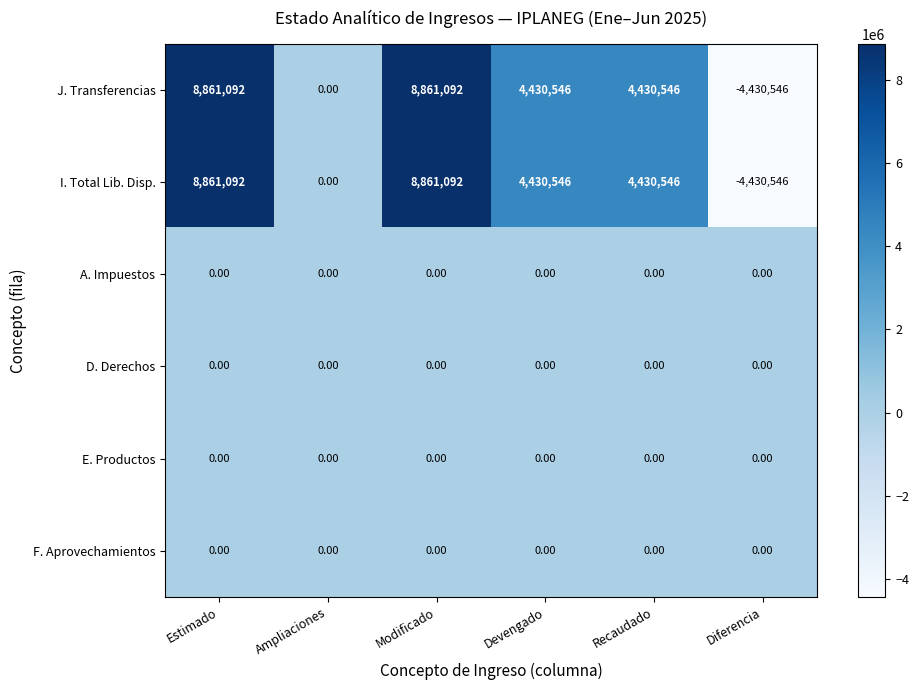

Where is J. Transferencias nearest to the value 2215273?

Ampliaciones